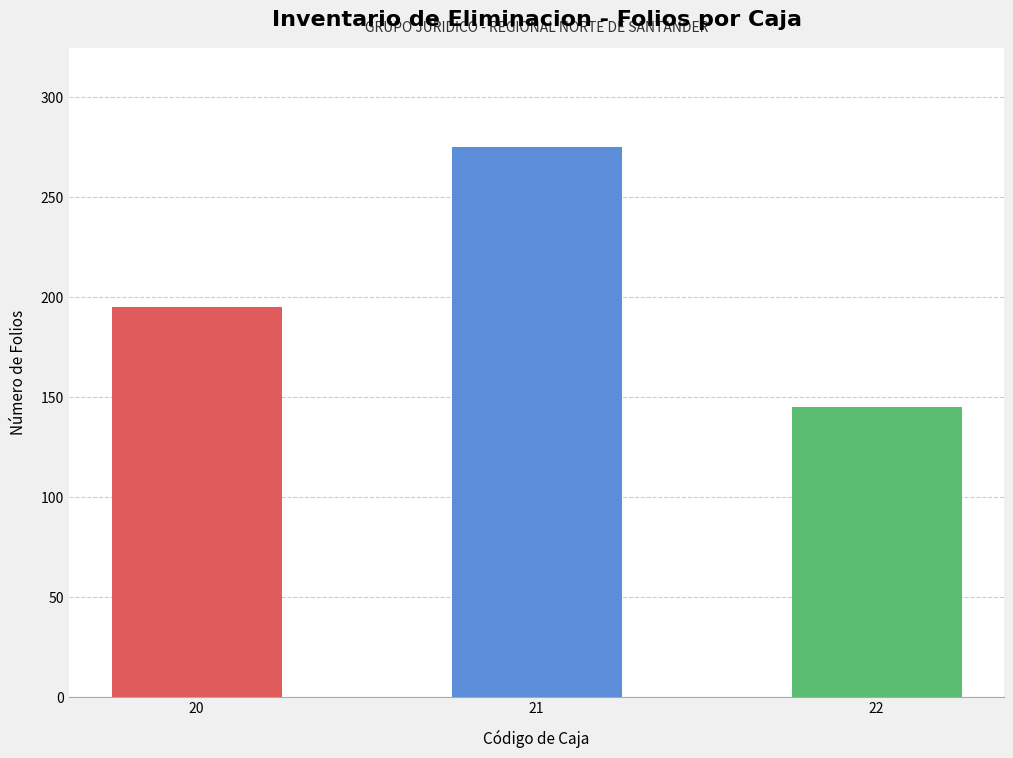

Where is the data nearest to the value 210?

20